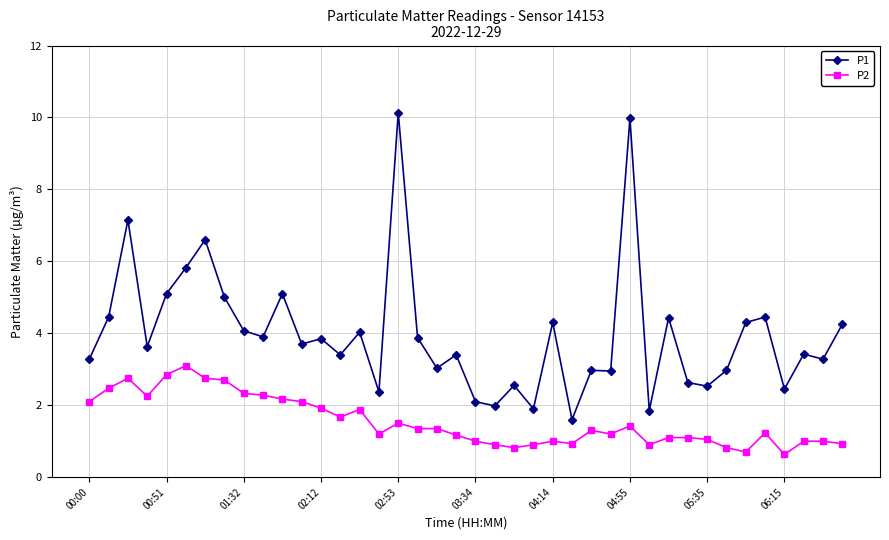

What is the sum of all P1 values?

158.8